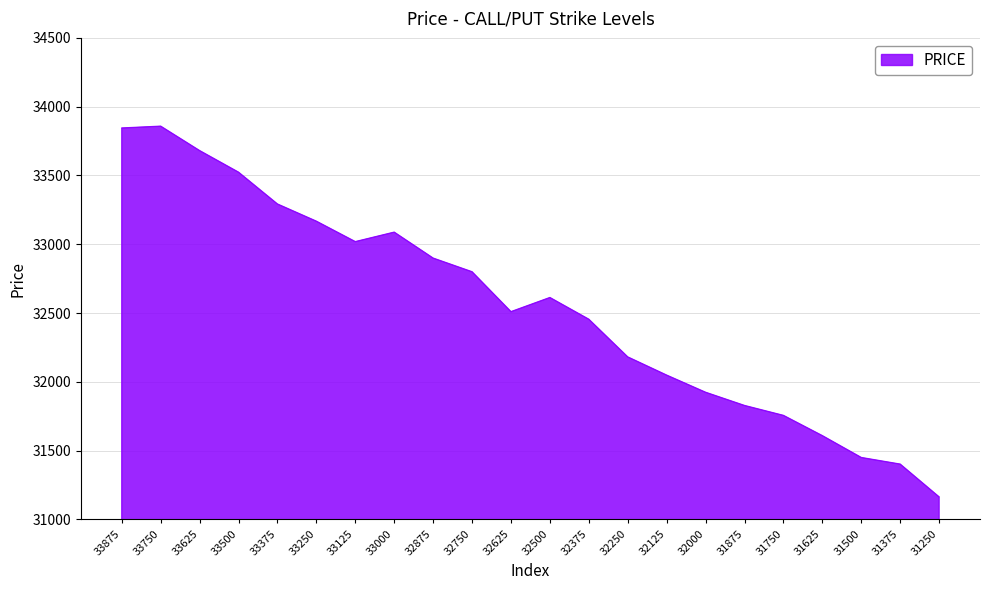

What is the difference between the values at 32875 and 33750?

958.9